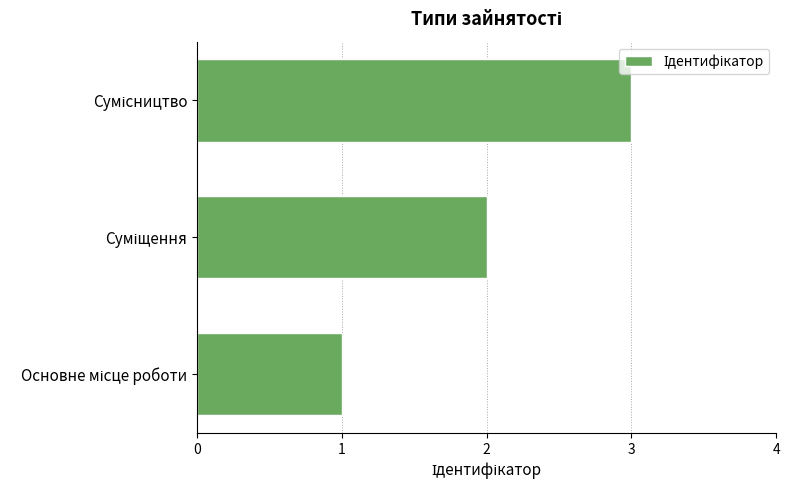

Count the values in the range 1 to 3.

3